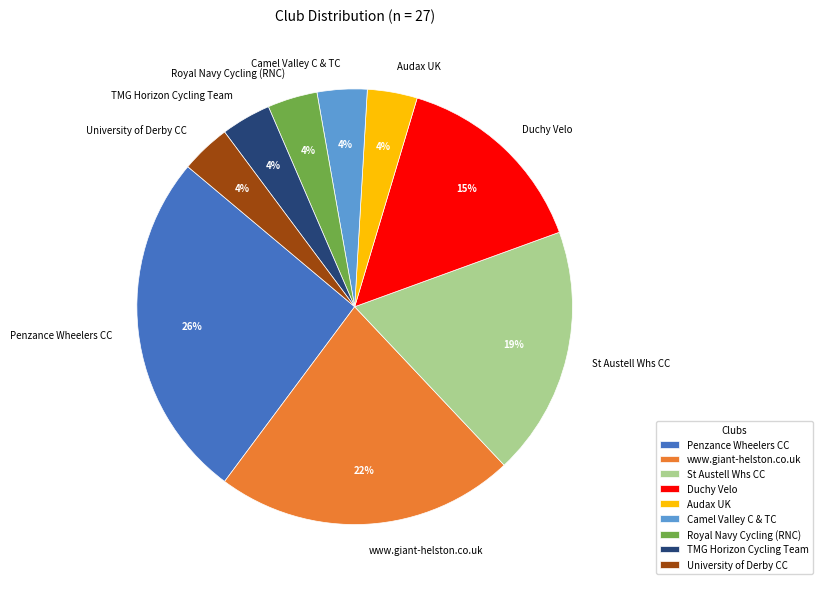

True or false: Penzance Wheelers CC accounts for 39% of the total.

False